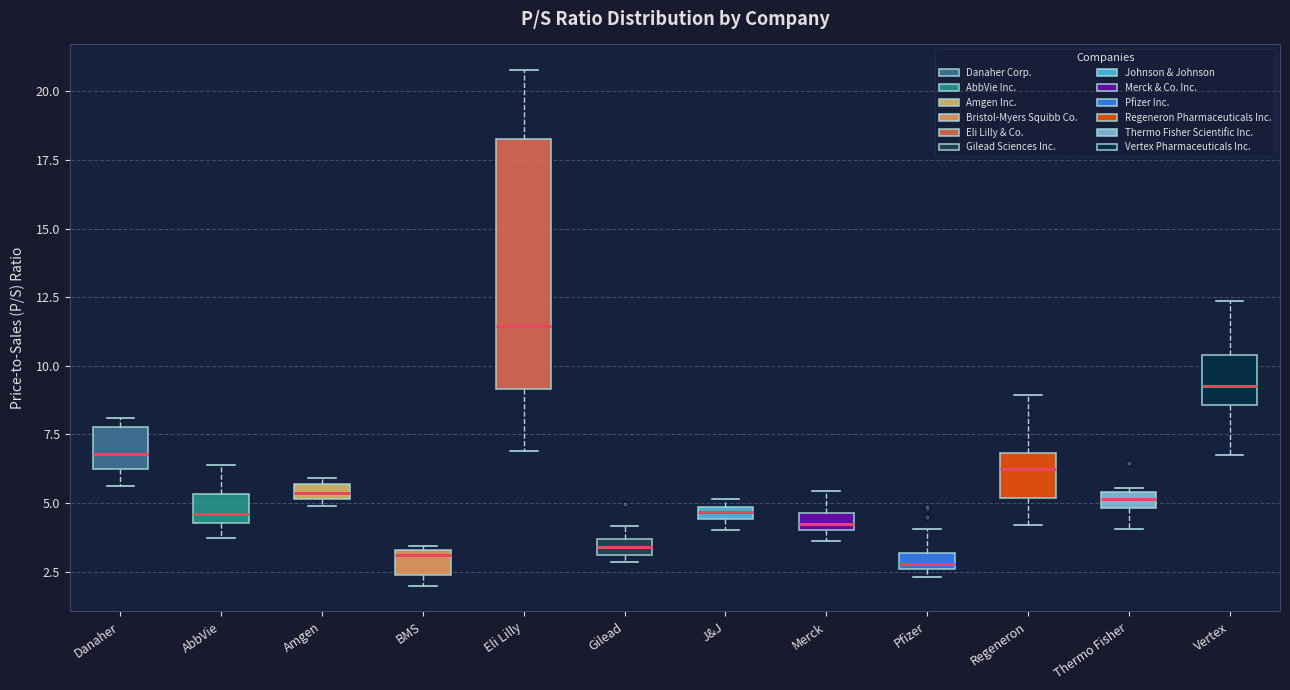

Which box's median line is the highest?

Eli Lilly